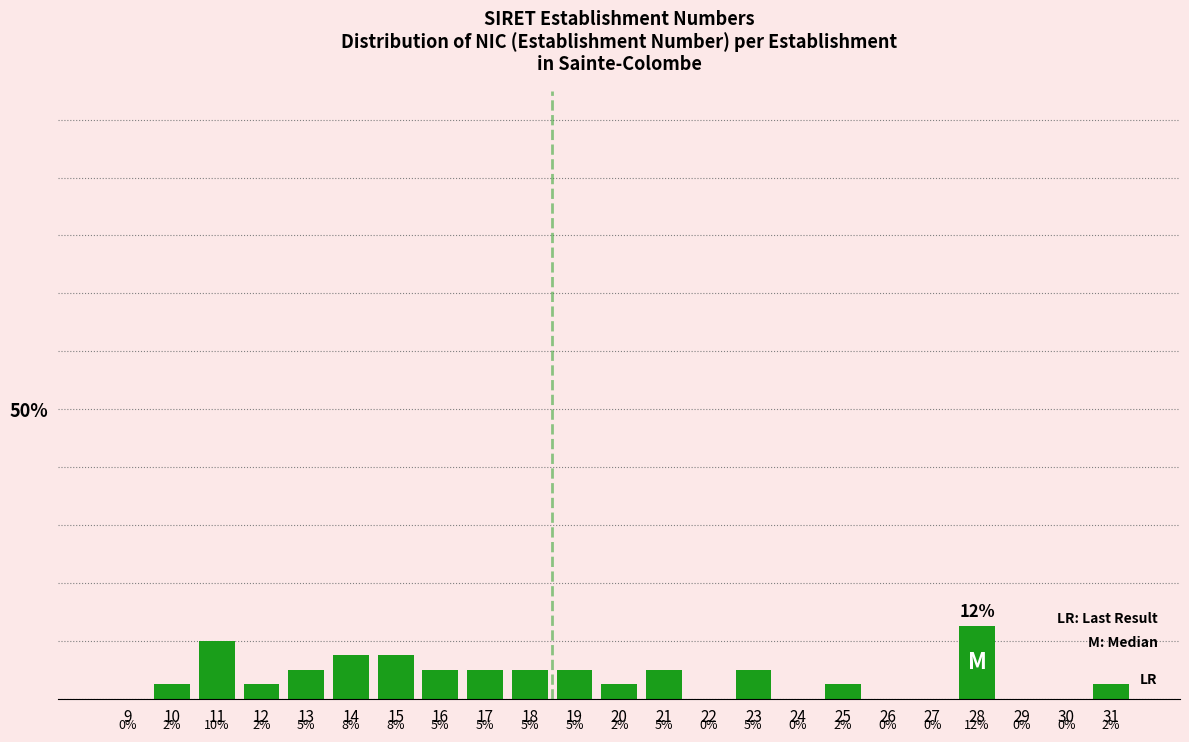

What value does the data have at 28?

12.5